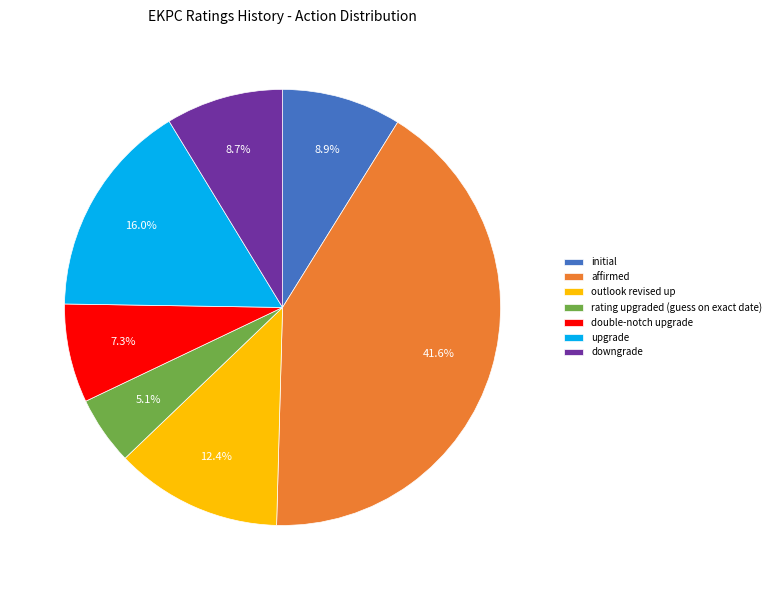

What percentage is the affirmed slice, to the nearest percent?

42%